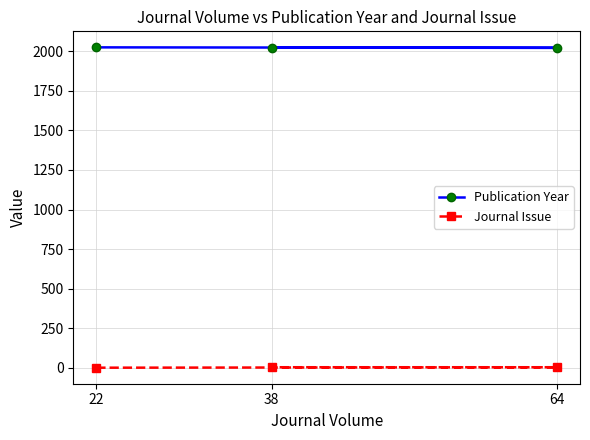

Which series has the largest total across all categories?

Publication Year